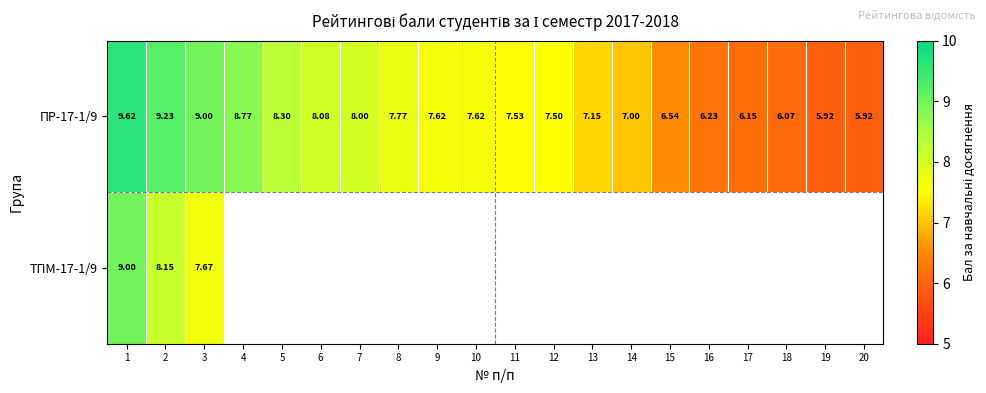

Is the value of ТПМ-17-1/9 at 2 greater than the value of ПР-17-1/9 at 2?

No